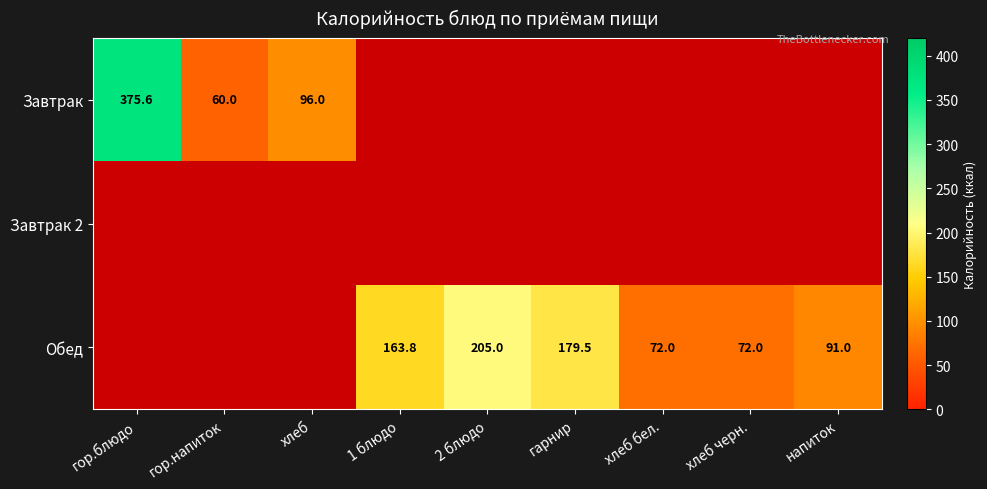

The value of Обед at напиток is 151.3. True or false?

False